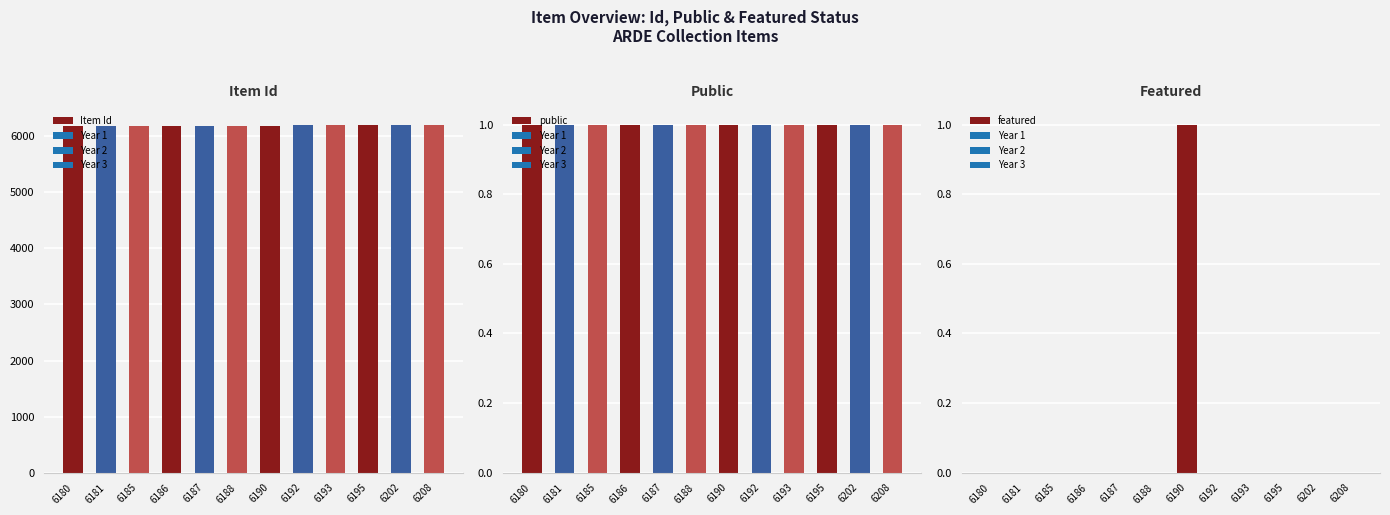

How many series are shown in this chart?

3